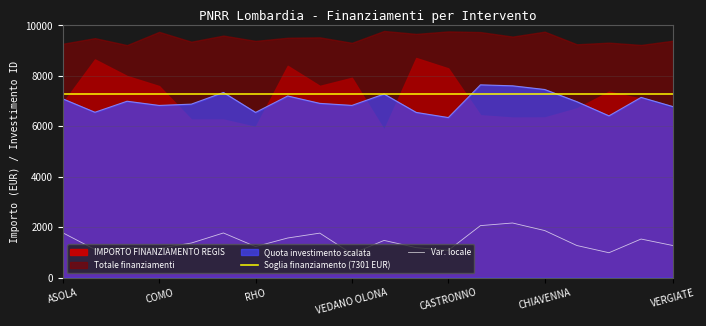

What is the highest value of the Quota investimento scalata series?

7644.8